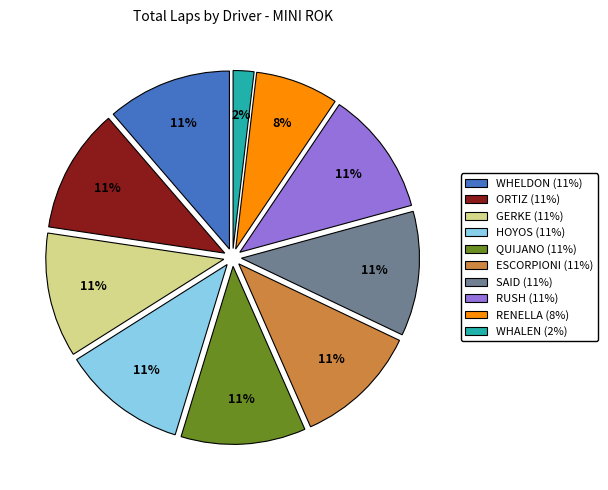

To the nearest percent, what is the difference between the largest and smallest slice percentages?

9%